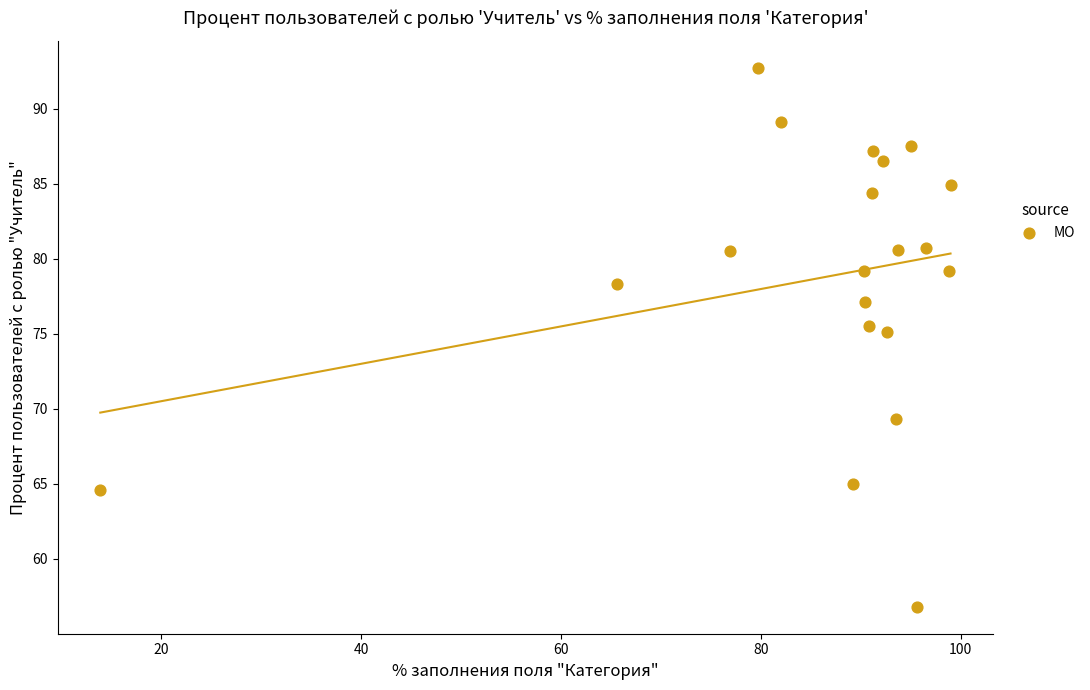

What Y value in the scatter plot is closest to 74?

75.1